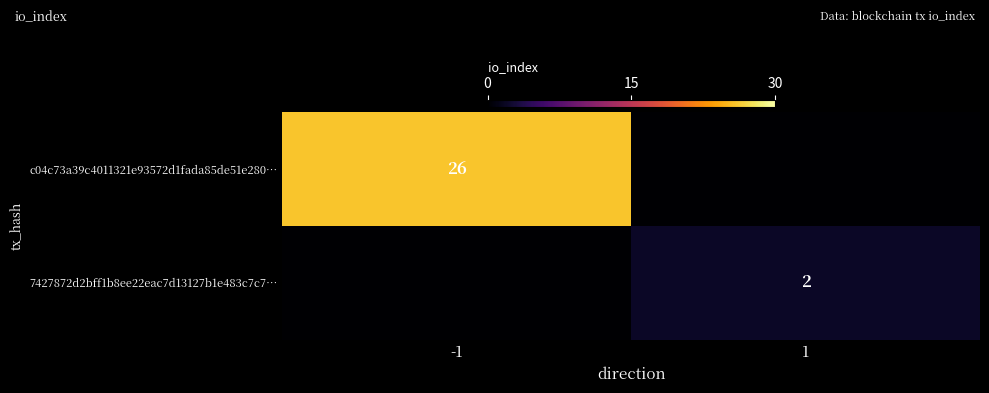

True or false: c04c73a39c4011321e93572d1fada85de51e280… has a value of 43 at -1.

False